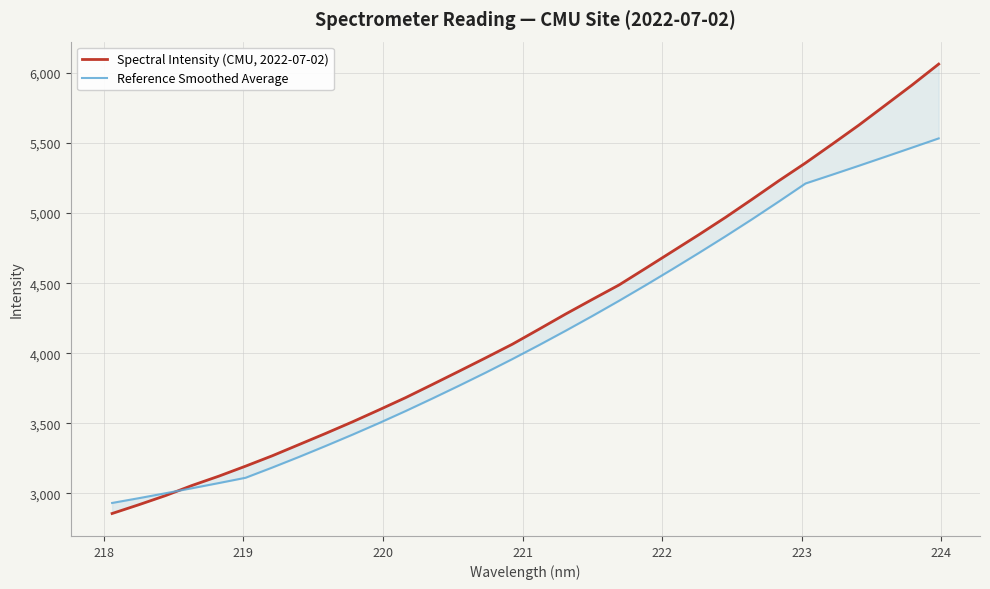

Which series has the widest spread of values?

Spectral Intensity (CMU, 2022-07-02)